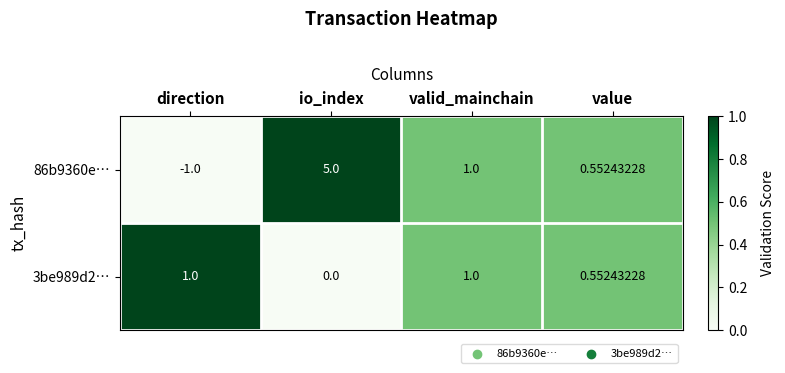

At how many categories does at least one series exceed 0?

4